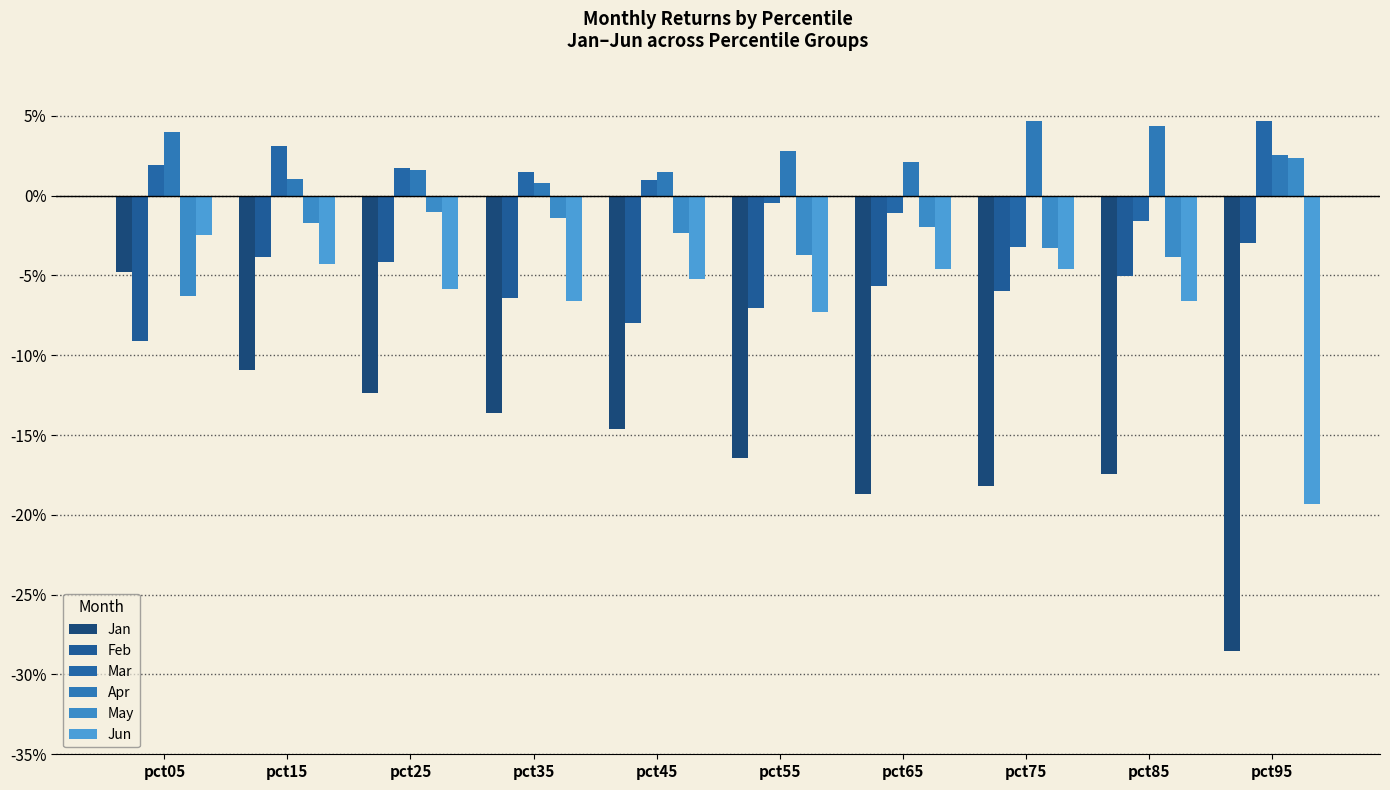

Are the bars horizontal?

No